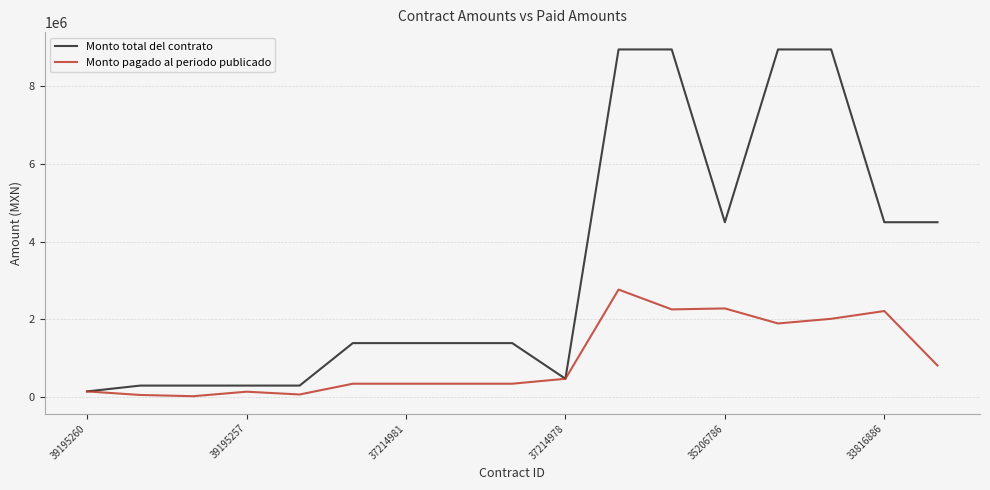

Which series has the widest spread of values?

Monto total del contrato